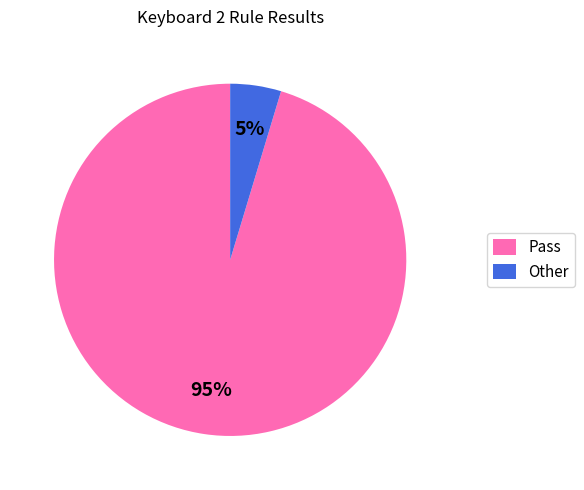

To the nearest percent, what percentage of the pie is Pass?

95%